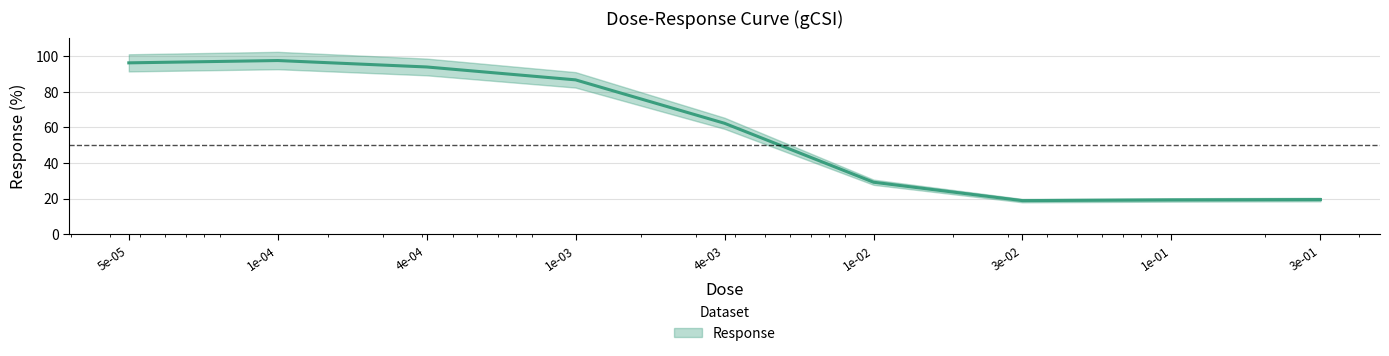

Is it true that the value at 4e-03 is 62.2?

True